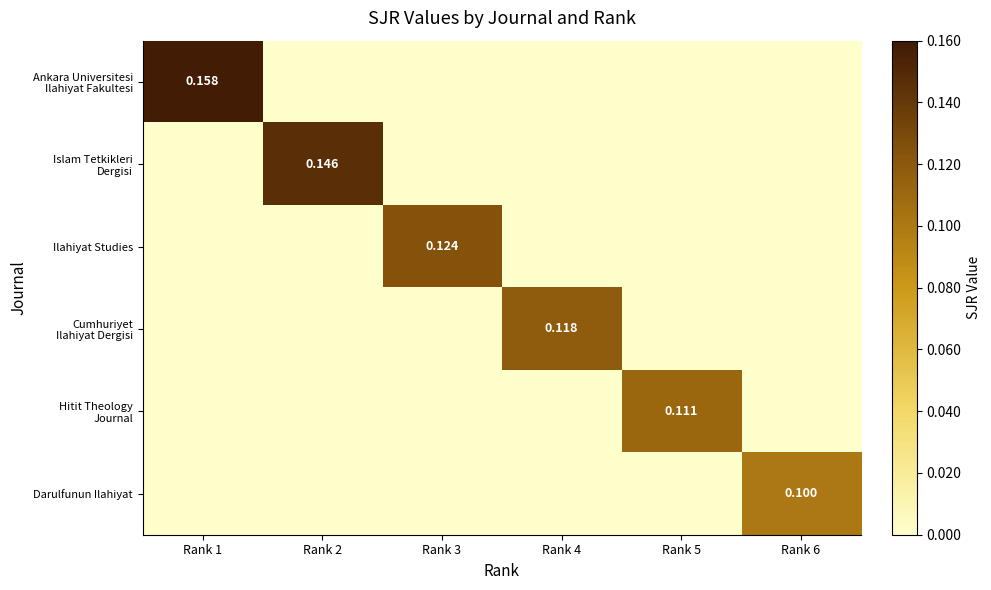

How many Ilahiyat Studies values are between 0 and 1?

6